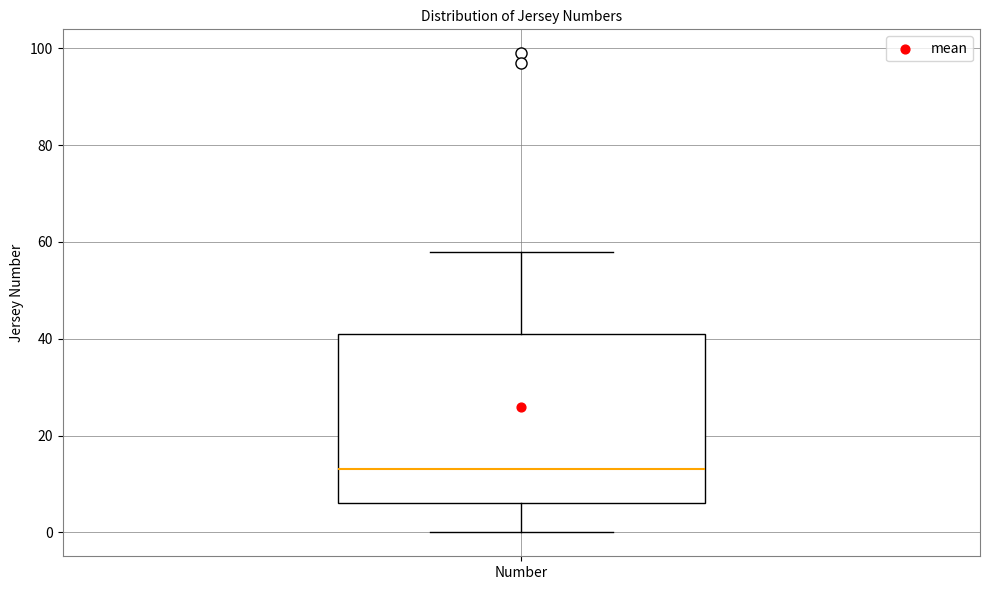

Where does the lower whisker of the box for Number end on the y-axis? The values are not printed on the chart, so give them approximately, as read against the axis.

0